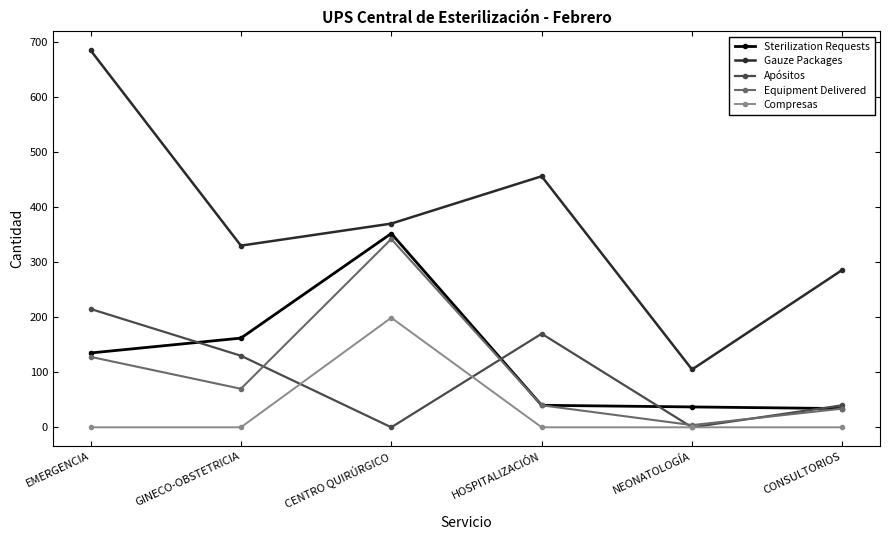

What is the minimum value for Sterilization Requests?

34